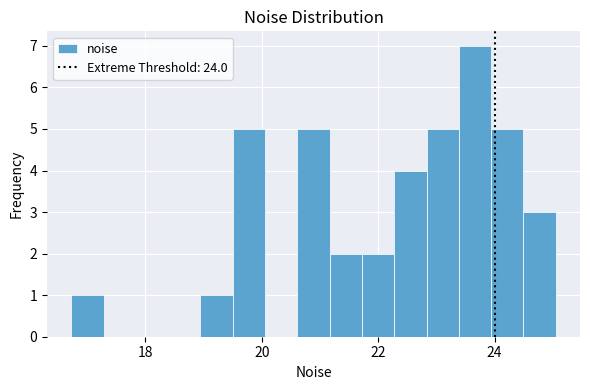

Around what value on the x-axis is the tallest bar? Give the approximate position of its centre, as read against the axis.

23.6